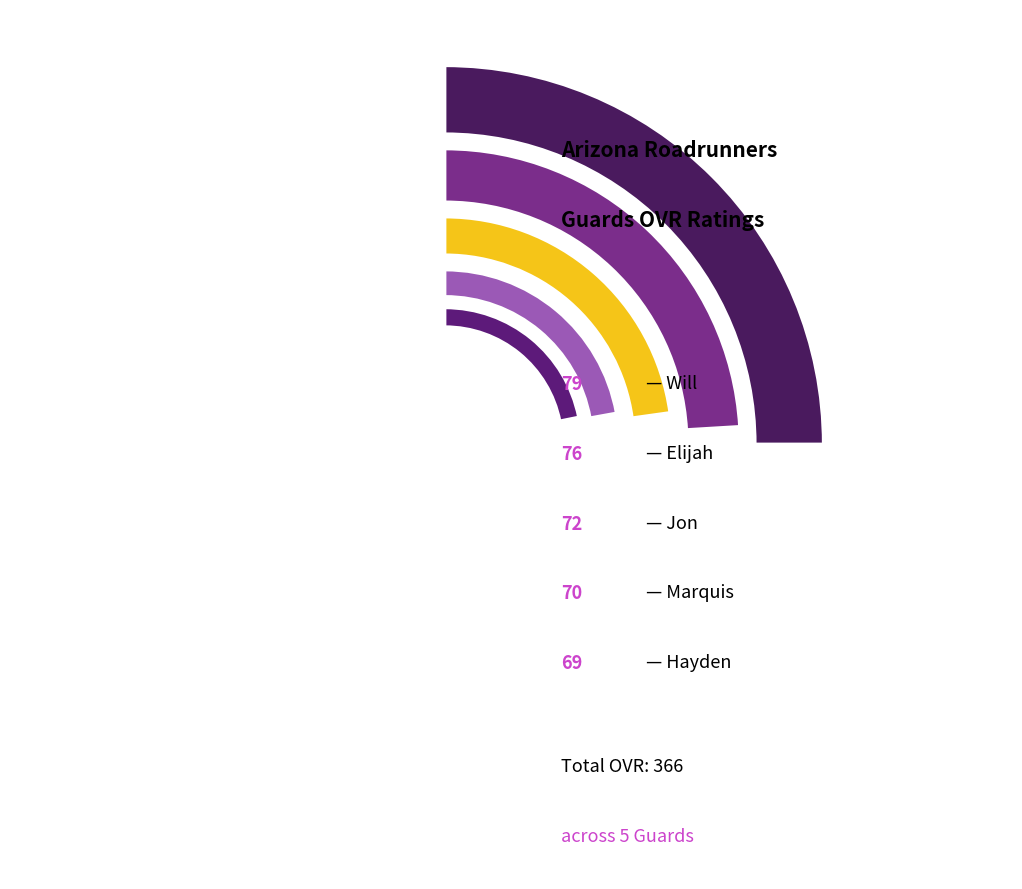

Which category has the biggest portion of the pie?

Will